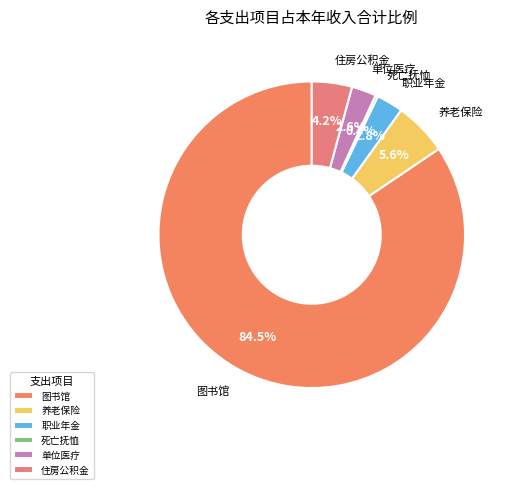

Do 单位医疗 and 职业年金 together represent more than half of the pie?

No